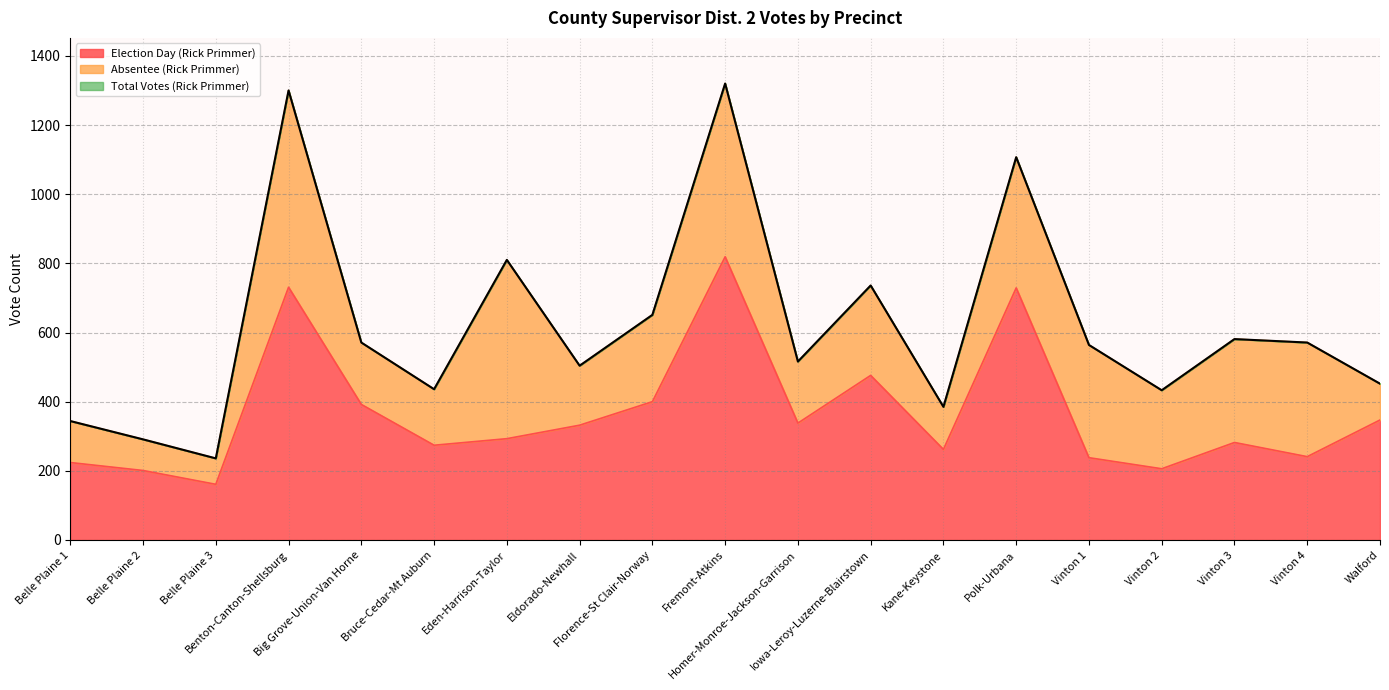

Which category has the lowest value in the Election Day (Rick Primmer) series?

Belle Plaine 3